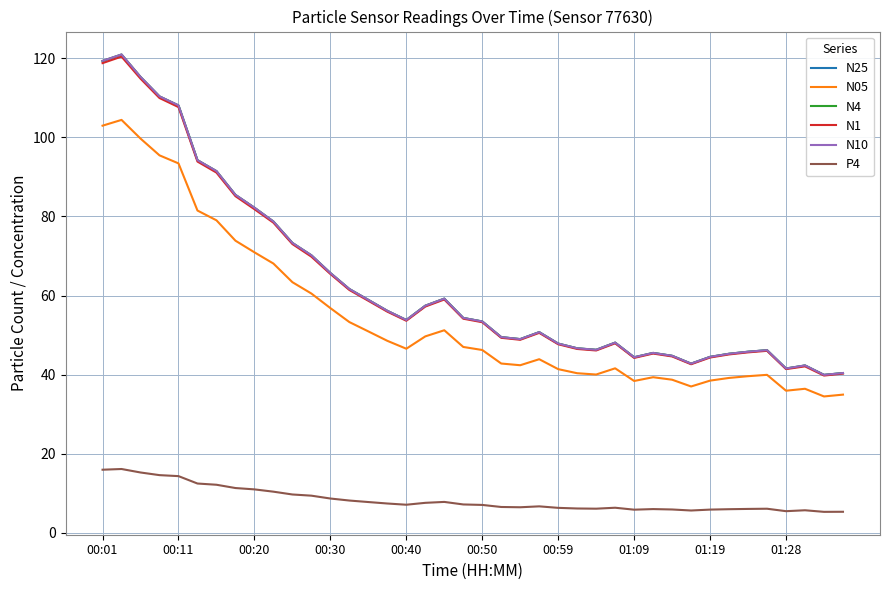

What is the maximum value shown in the chart?

121.0